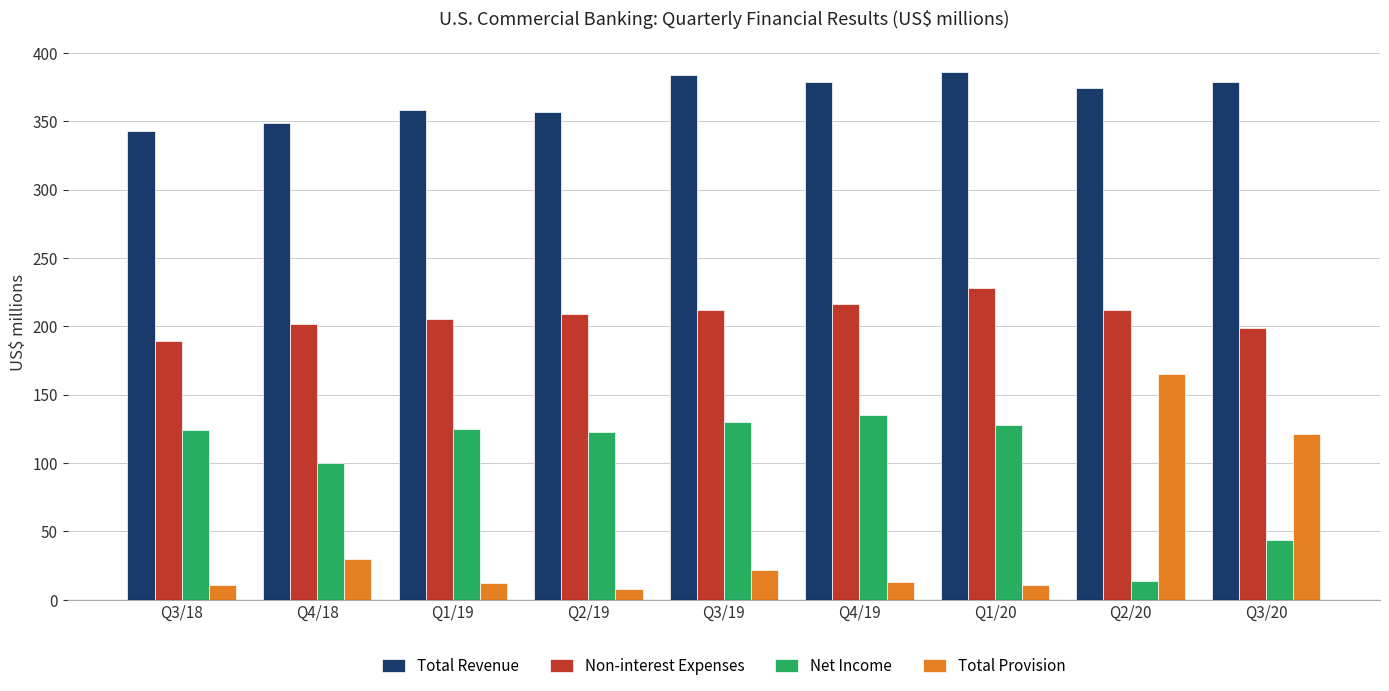

Rank the series by their maximum value, from highest to lowest.

Total Revenue, Non-interest Expenses, Total Provision, Net Income